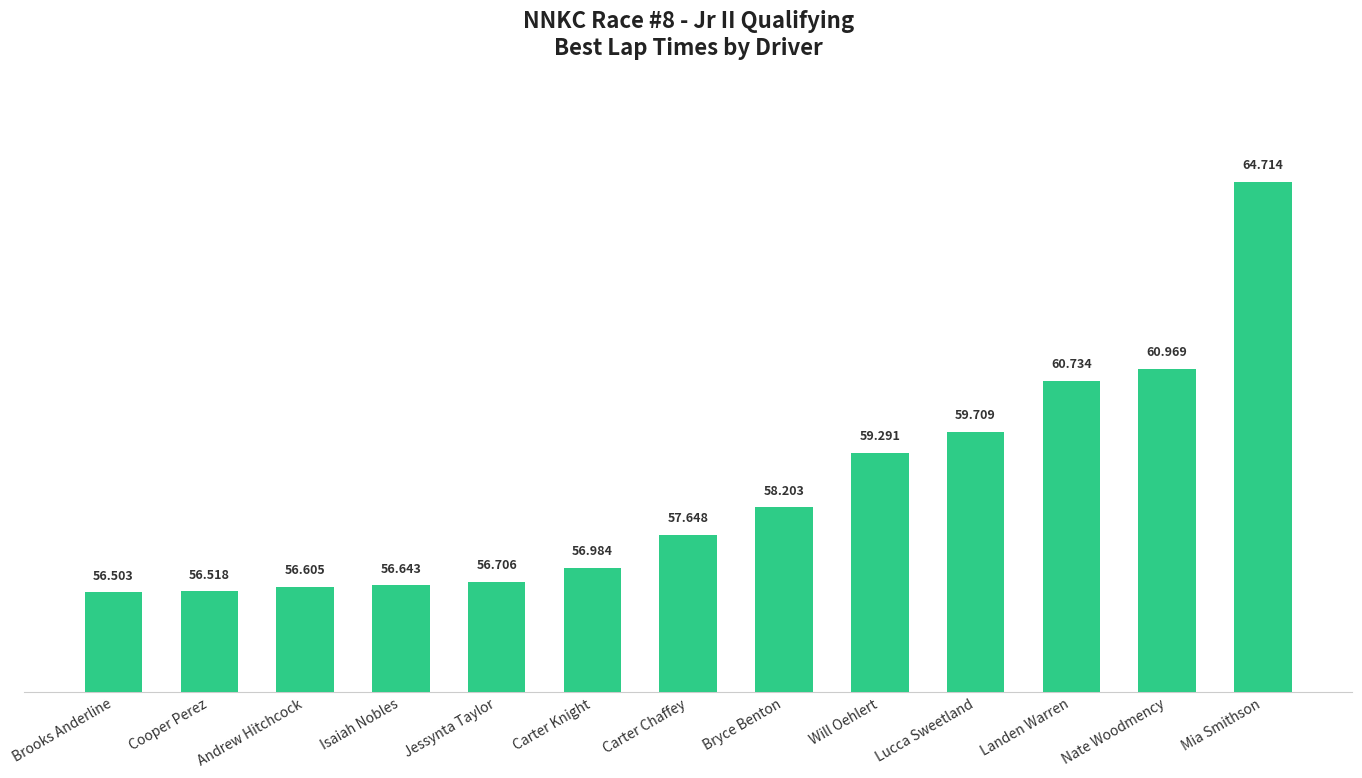

The chart shows a value of 37.2 at Brooks Anderline. True or false?

False